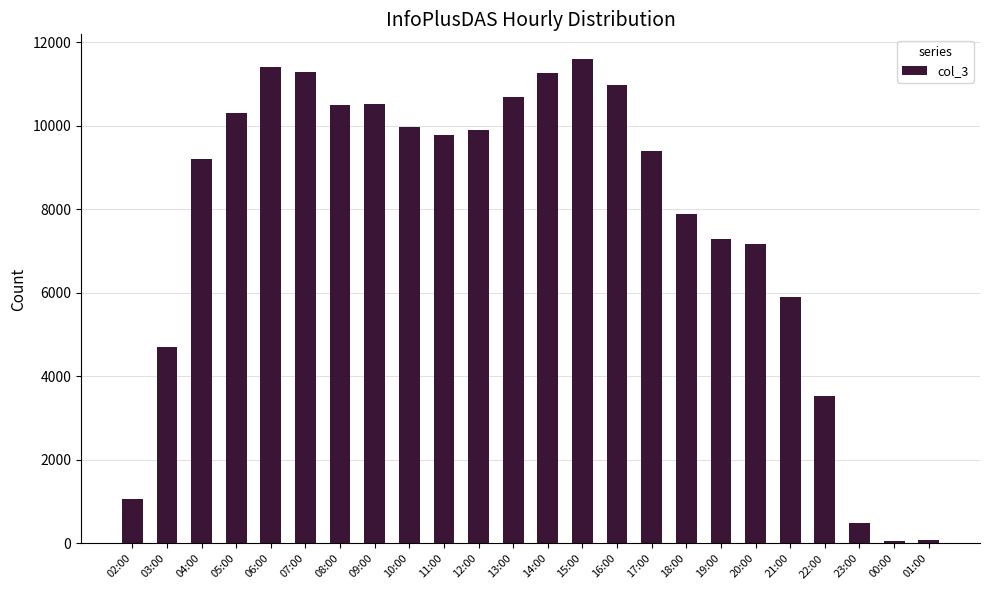

Where does the data first go above 9787?

05:00